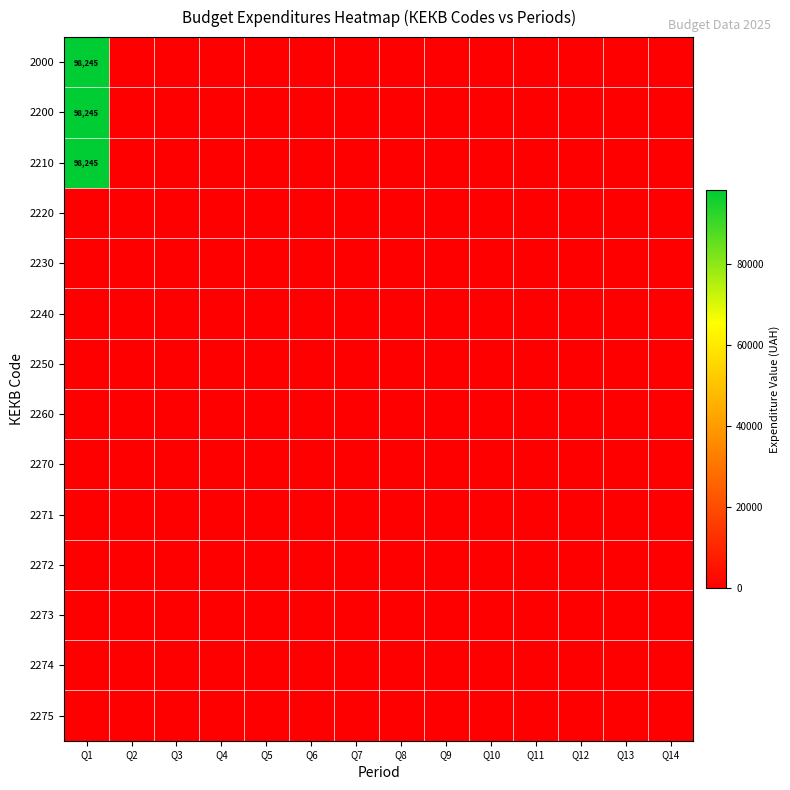

Which category has the highest value across all series?

Q1